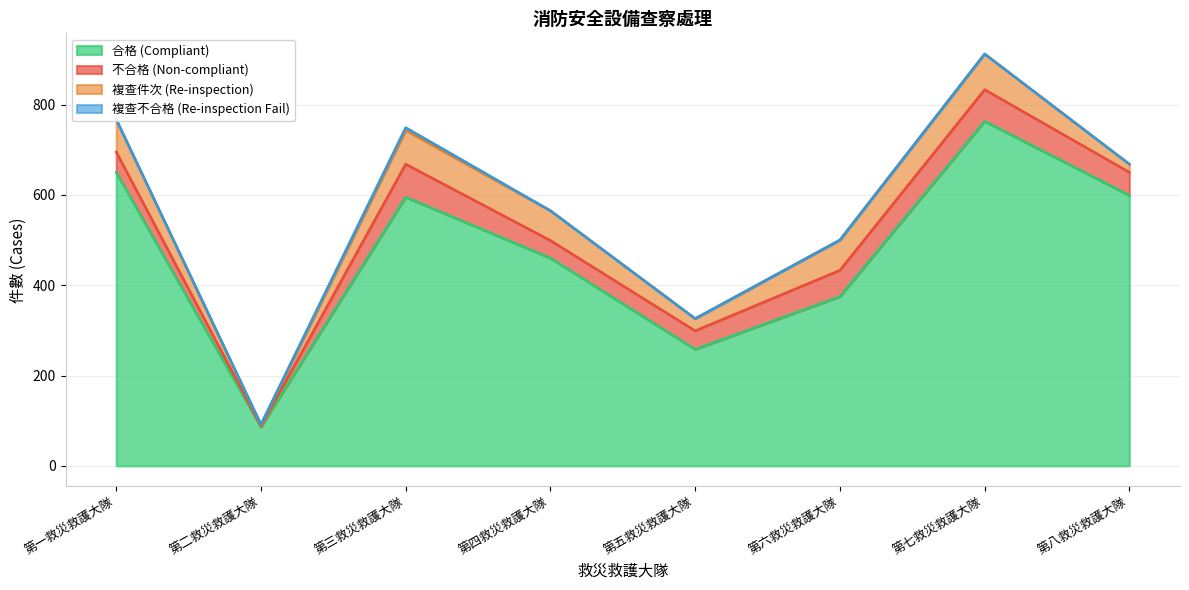

True or false: 合格 (Compliant) and 複查件次 (Re-inspection) intersect in this chart.

False